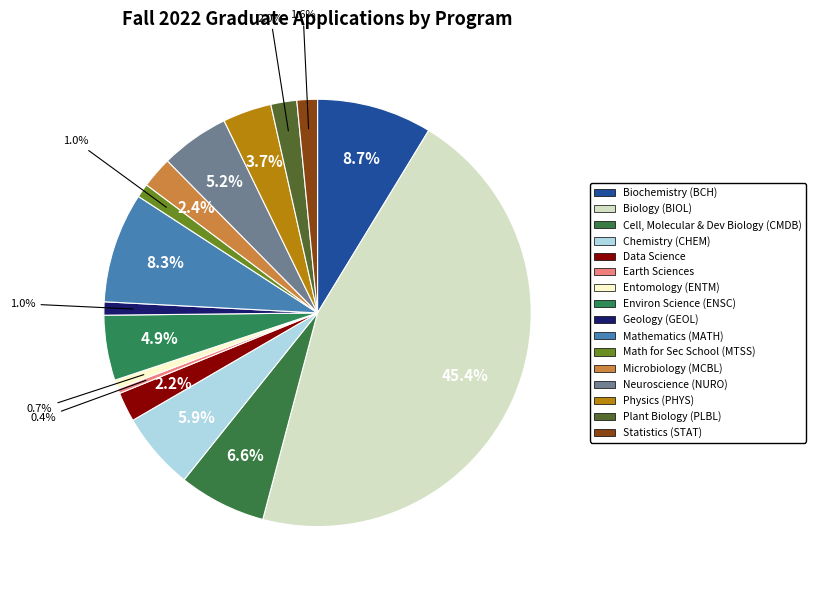

What percentage is NOT represented by Plant Biology (PLBL)?

98.0%